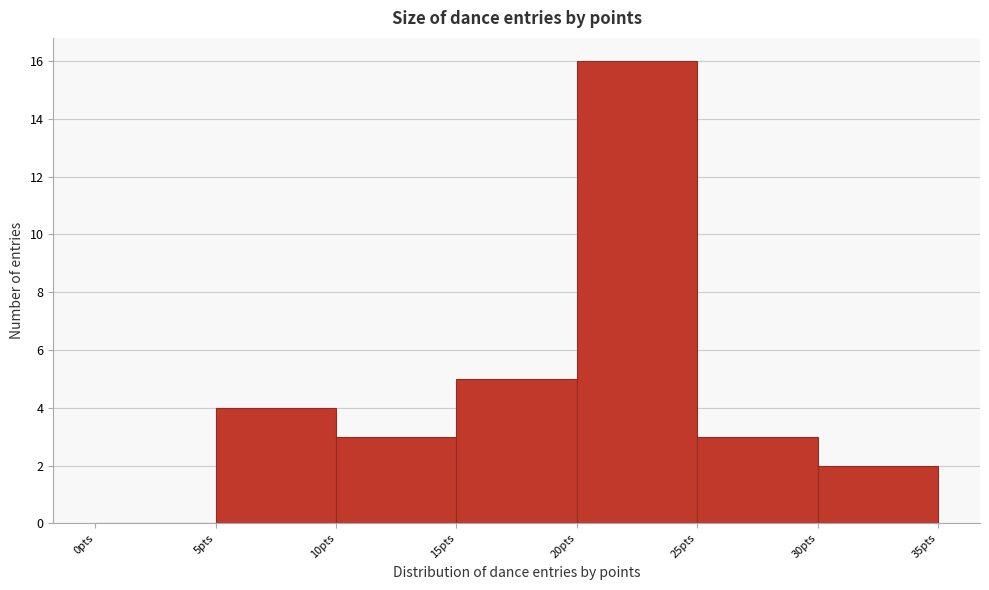

What is the height of the bar covering 25 to 30 on the x-axis? The values are not printed on the chart, so give them approximately, as read against the axis.

3